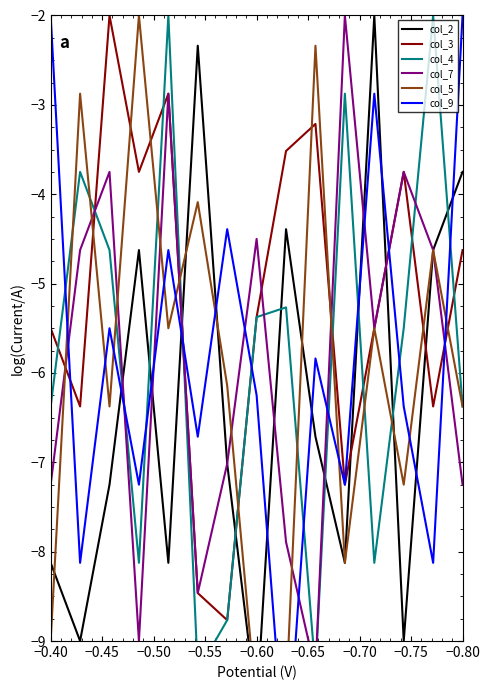

How many data points does each series have?

15